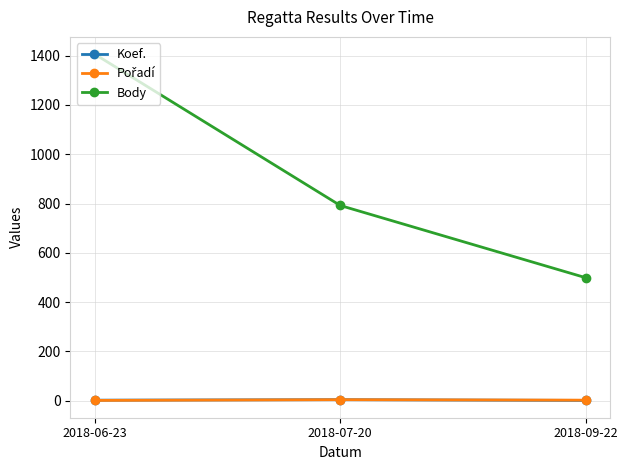

What is the greatest value displayed?

1406